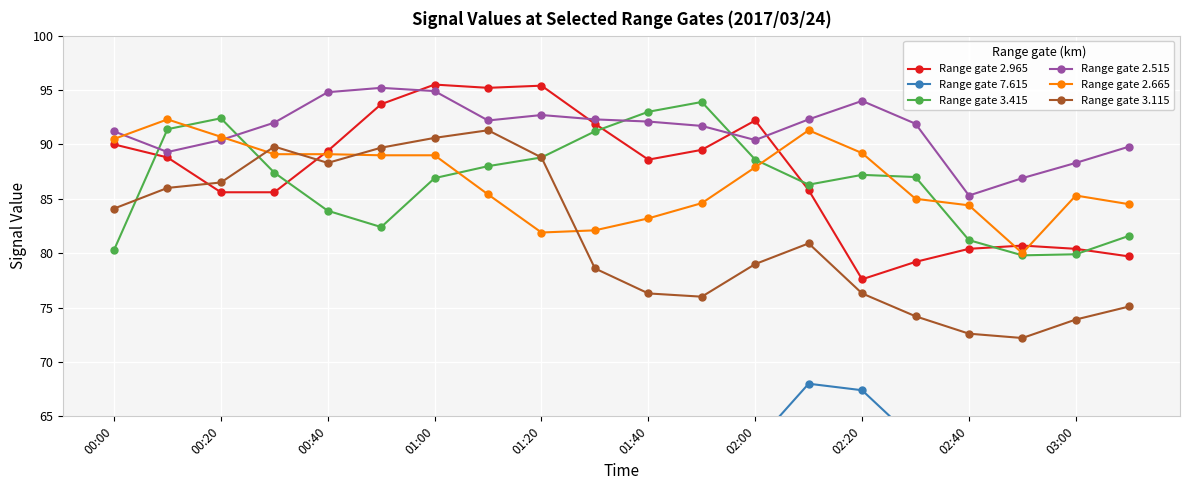

Where is Range gate 2.965 nearest to the value 86?

13